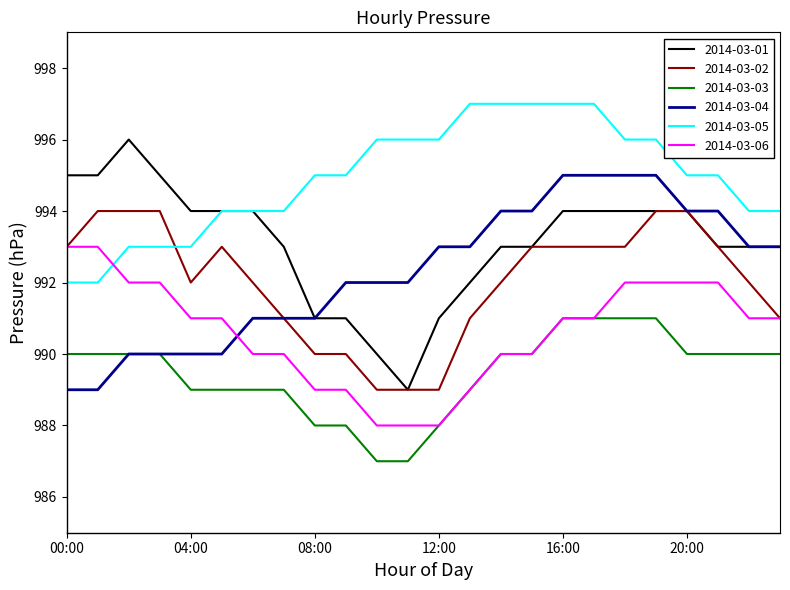

List the series in order of their peak value, lowest first.

2014-03-03, 2014-03-06, 2014-03-02, 2014-03-04, 2014-03-01, 2014-03-05